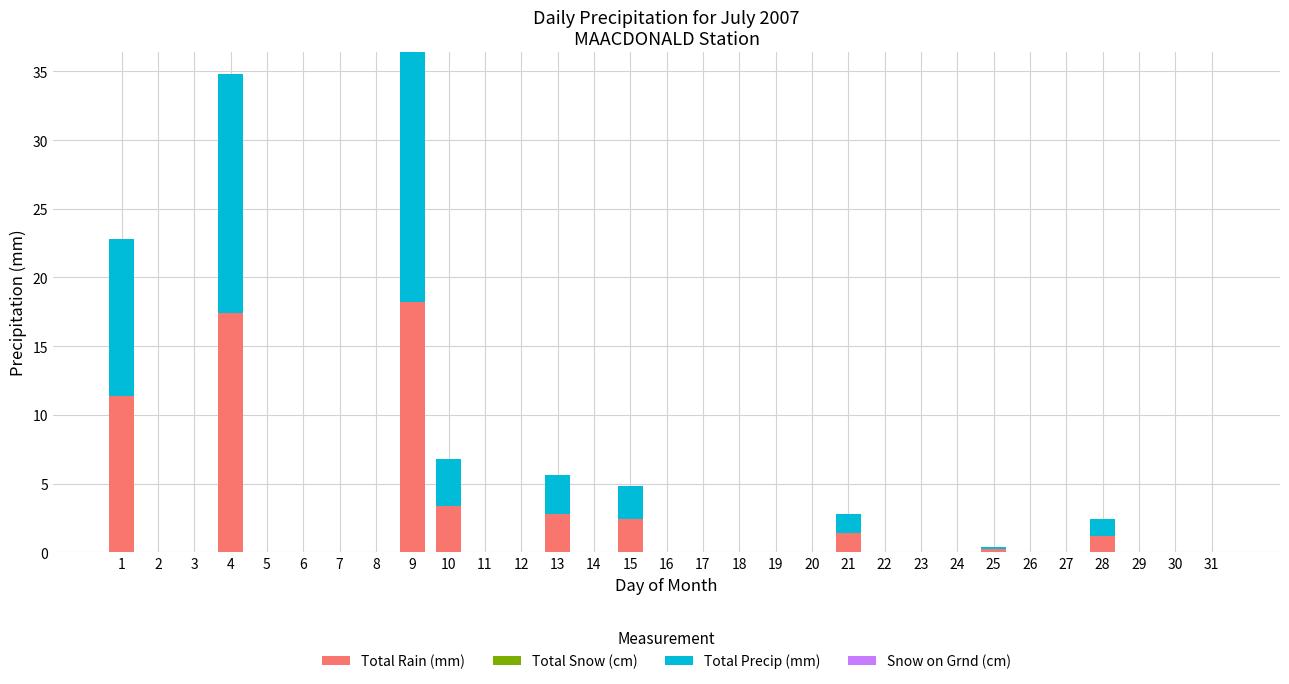

At which category is the sum across all series the highest?

9